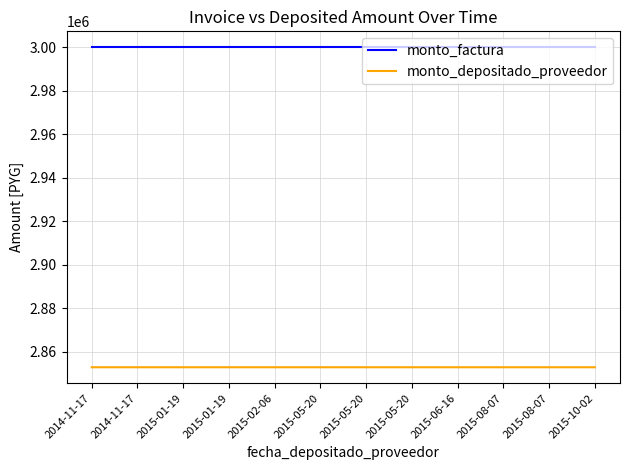

What is the sum of all monto_factura values?

36000000